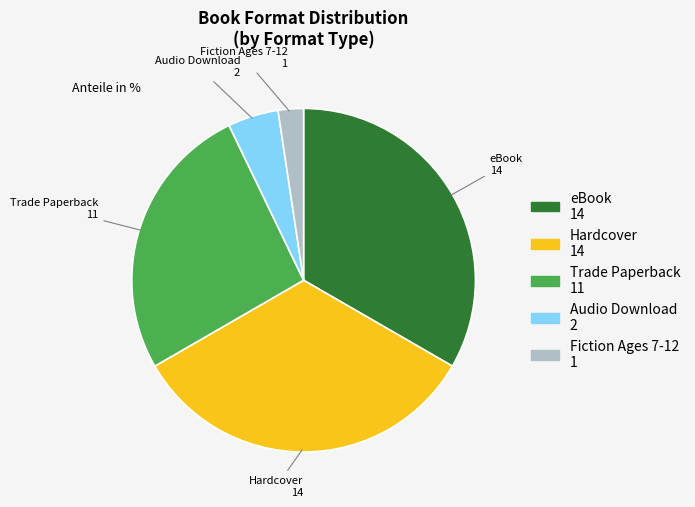

The Hardcover slice represents 33% of the pie. True or false?

True